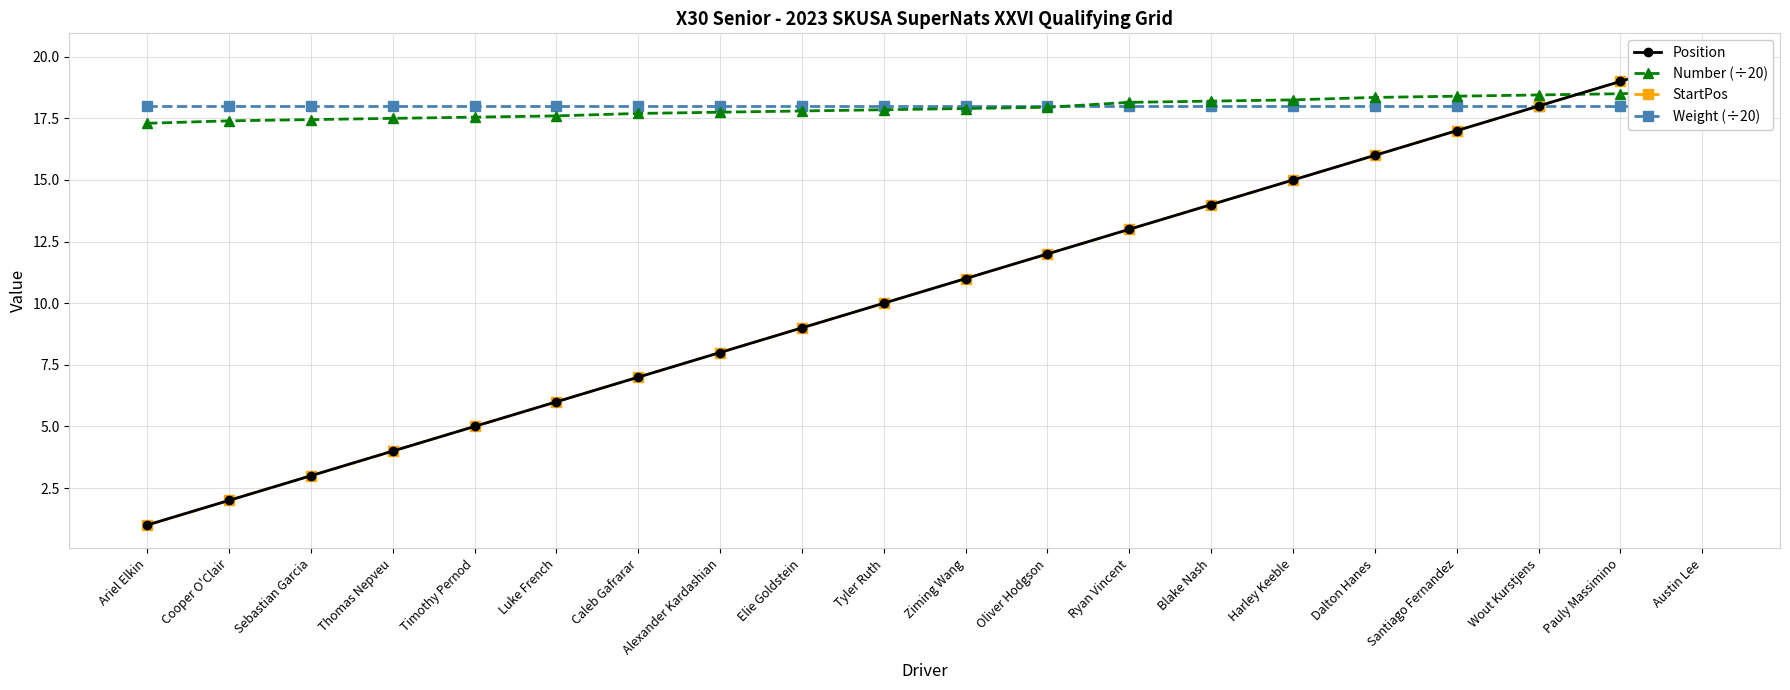

At which category is the sum across all series the highest?

Austin Lee